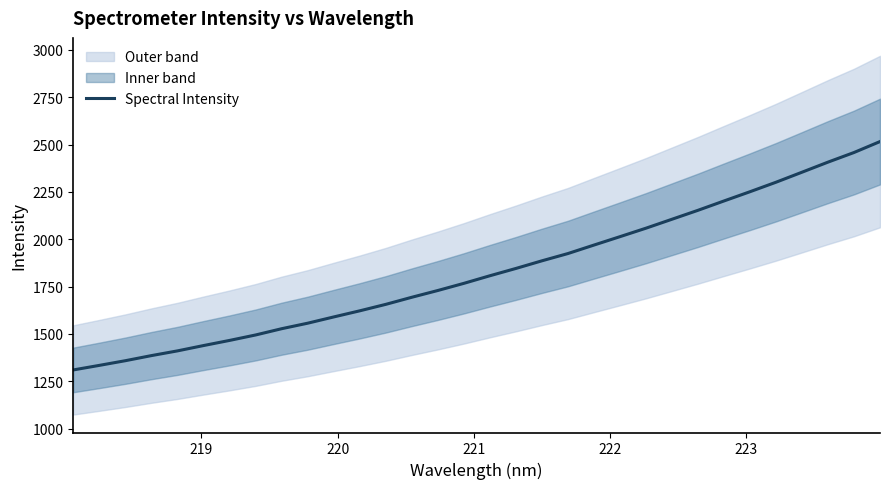

Does the chart have visible grid lines?

No